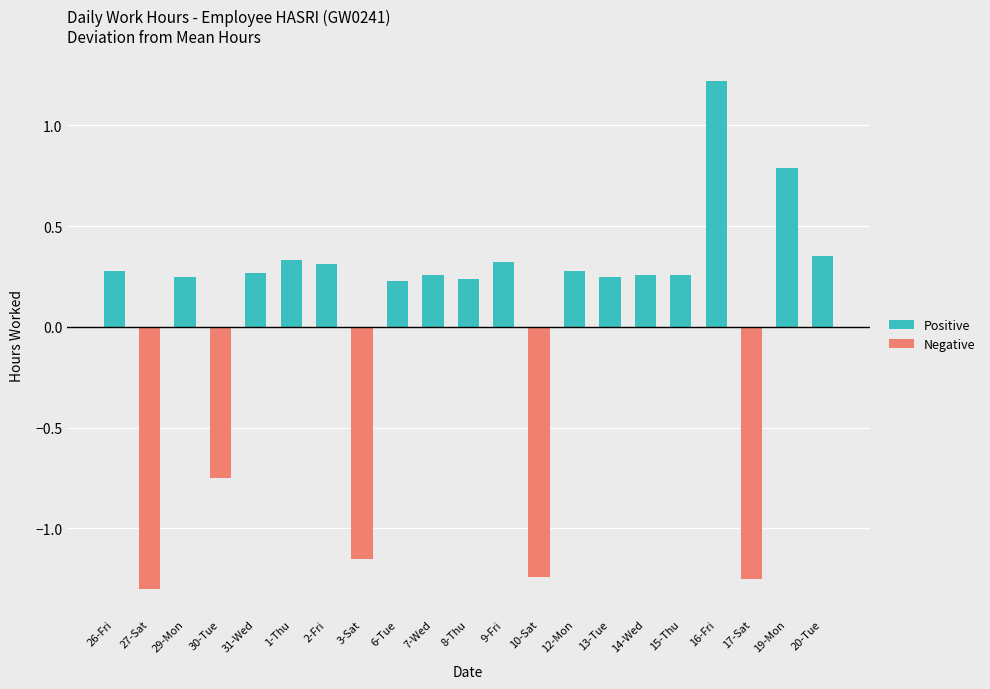

What is the sum of all Positive values?

5.9